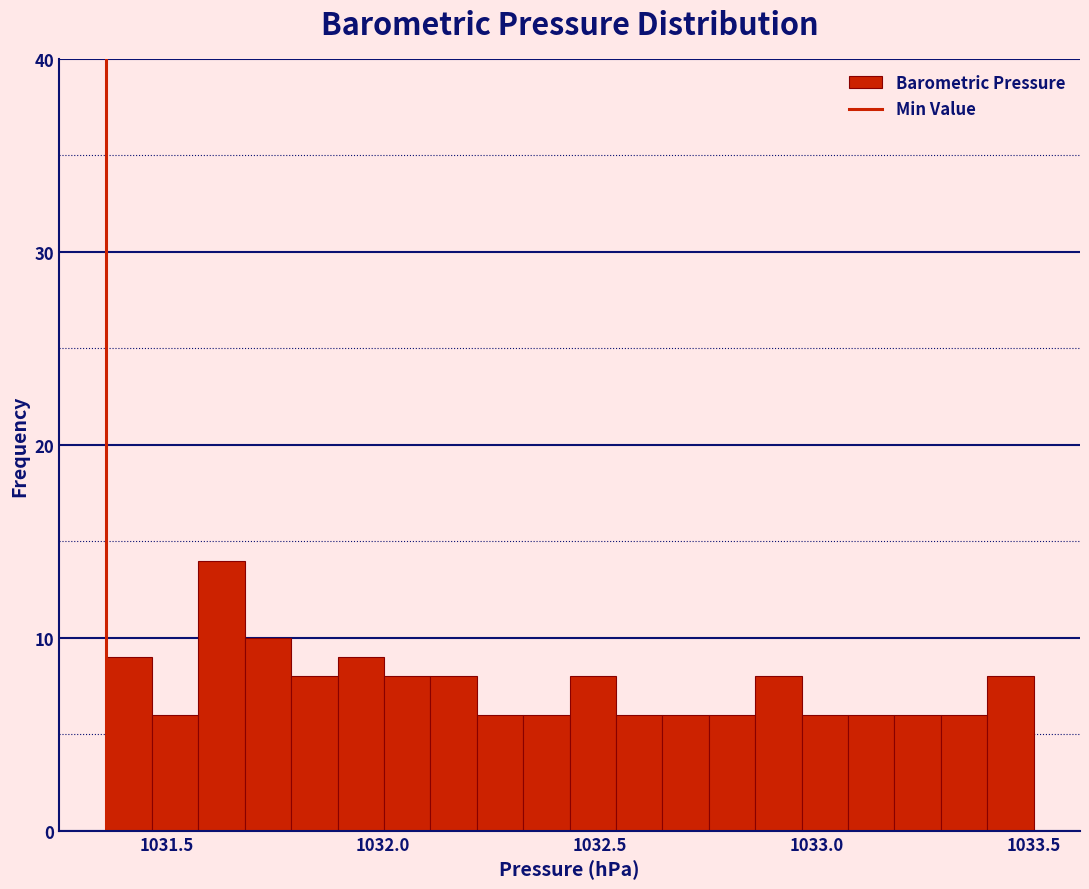

Around what value on the x-axis is the tallest bar? Give the approximate position of its centre, as read against the axis.

1031.65